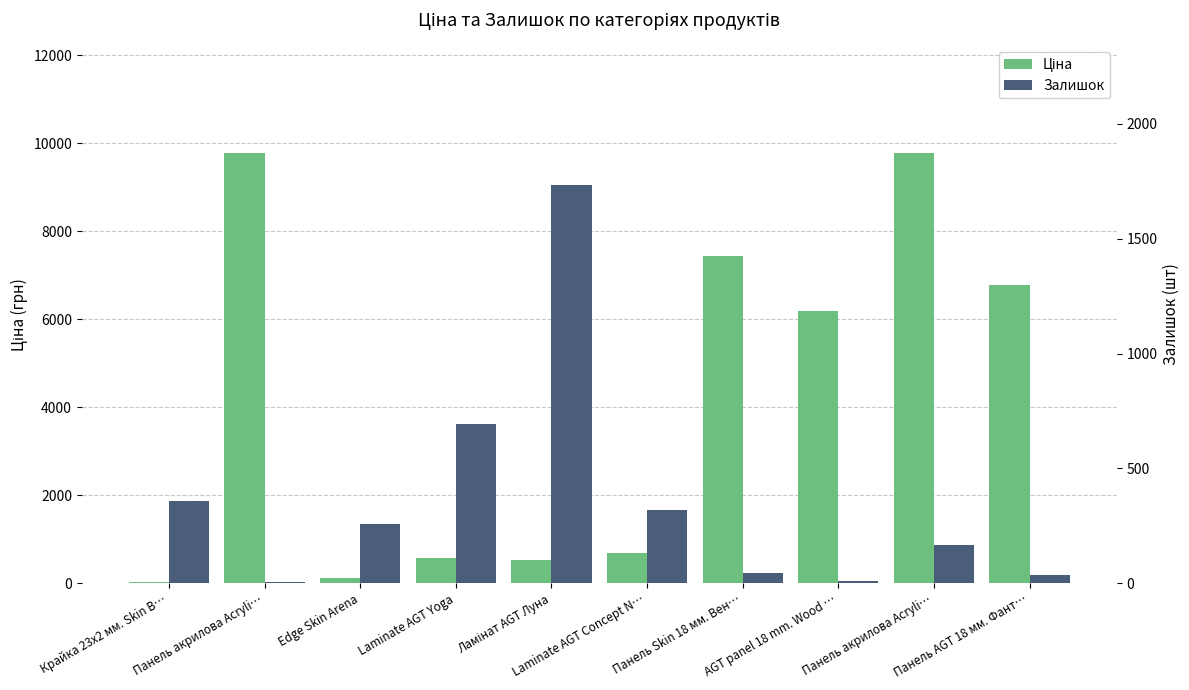

What value does the Ціна series have at Крайка 23x2 мм. Skin В…?

32.0